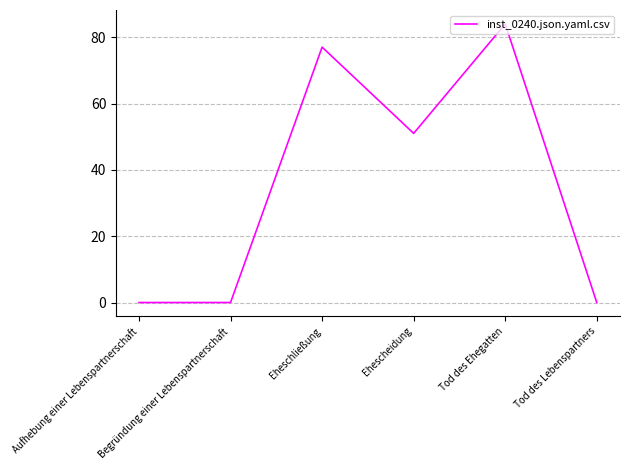

How many categories are shown in the chart?

6